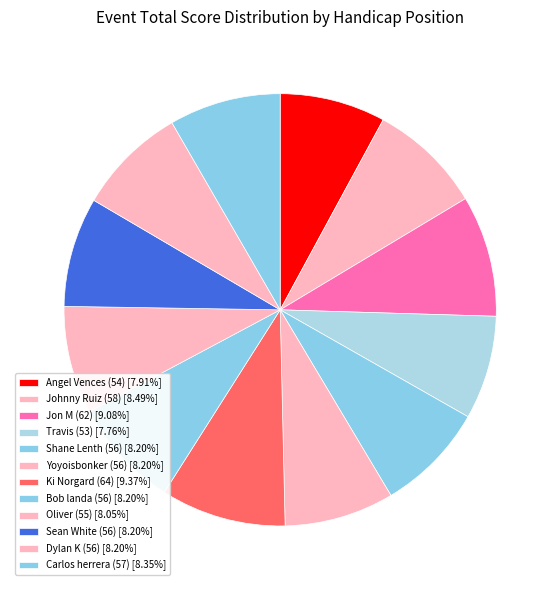

How many slices are in this pie chart?

12